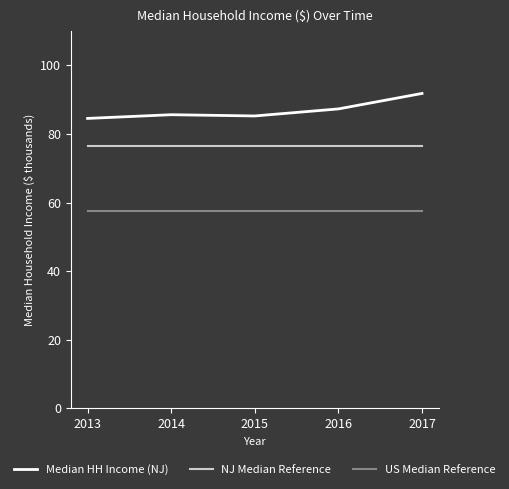

True or false: NJ Median Reference has more than 2 interior local peaks.

False